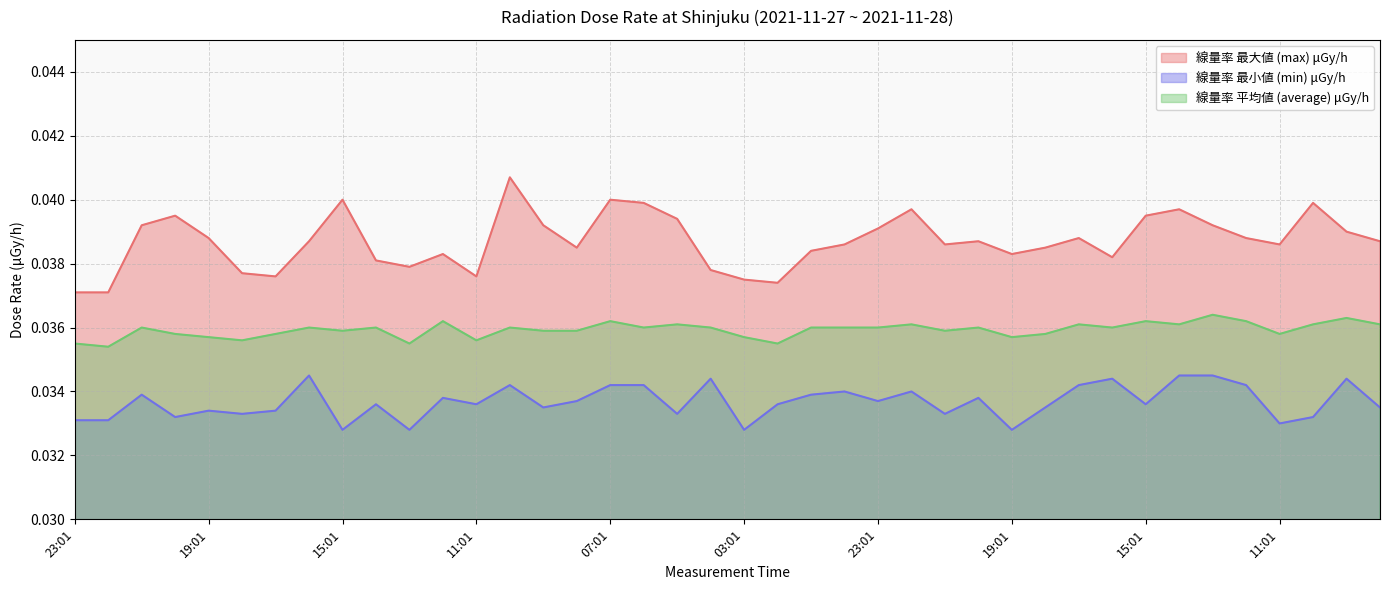

List the series in order of their peak value, lowest first.

線量率 最小値 (min) μGy/h, 線量率 平均値 (average) μGy/h, 線量率 最大値 (max) μGy/h